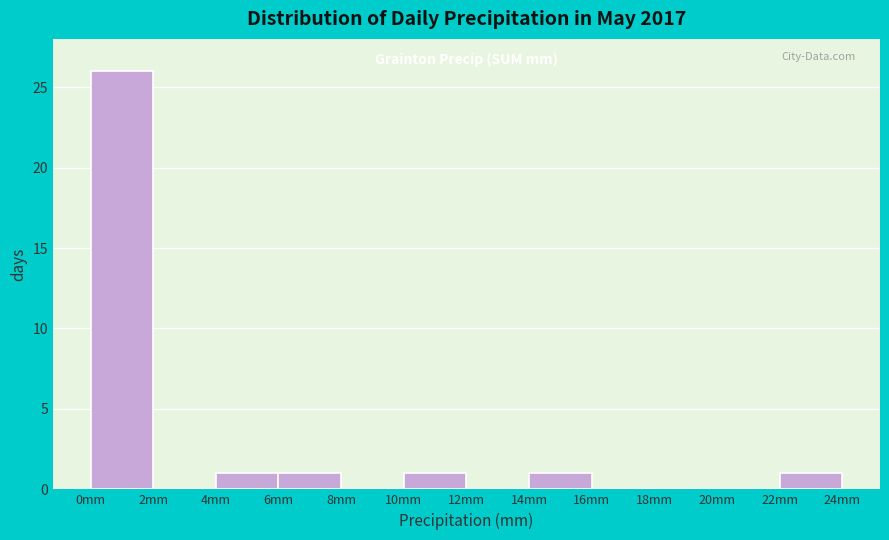

Reading left to right, transcribe this chart: for each bar, give the range it covers on the x-axis and its height. The values are not printed on the chart, so give them approximately, as read against the axis.

0 to 2: 26
2 to 4: 0
4 to 6: 1
6 to 8: 1
8 to 10: 0
10 to 12: 1
12 to 14: 0
14 to 16: 1
16 to 18: 0
18 to 20: 0
20 to 22: 0
22 to 24: 1